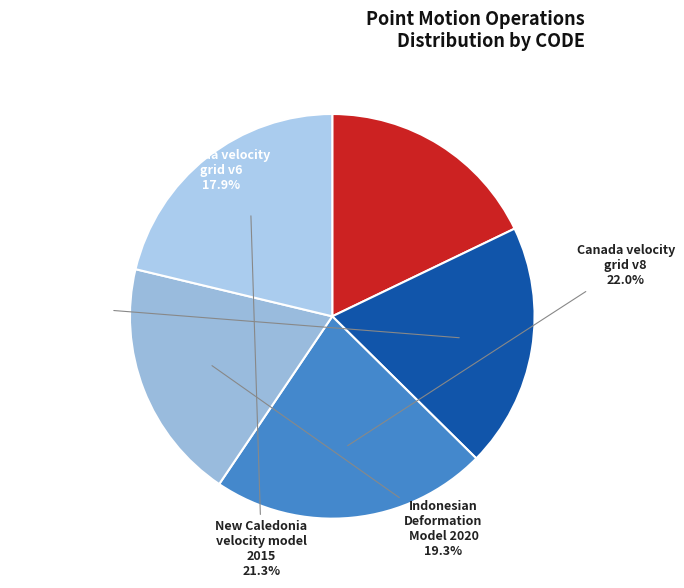

What percentage do Canada velocity grid v7 and New Caledonia velocity model 2015 together represent?

40.8%